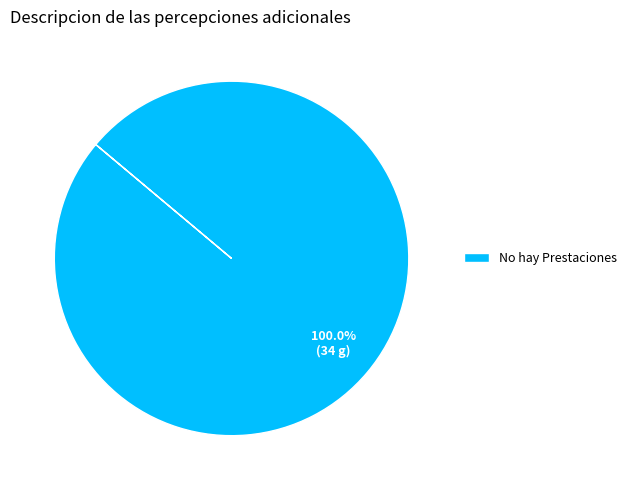

Which category accounts for the majority?

No hay Prestaciones